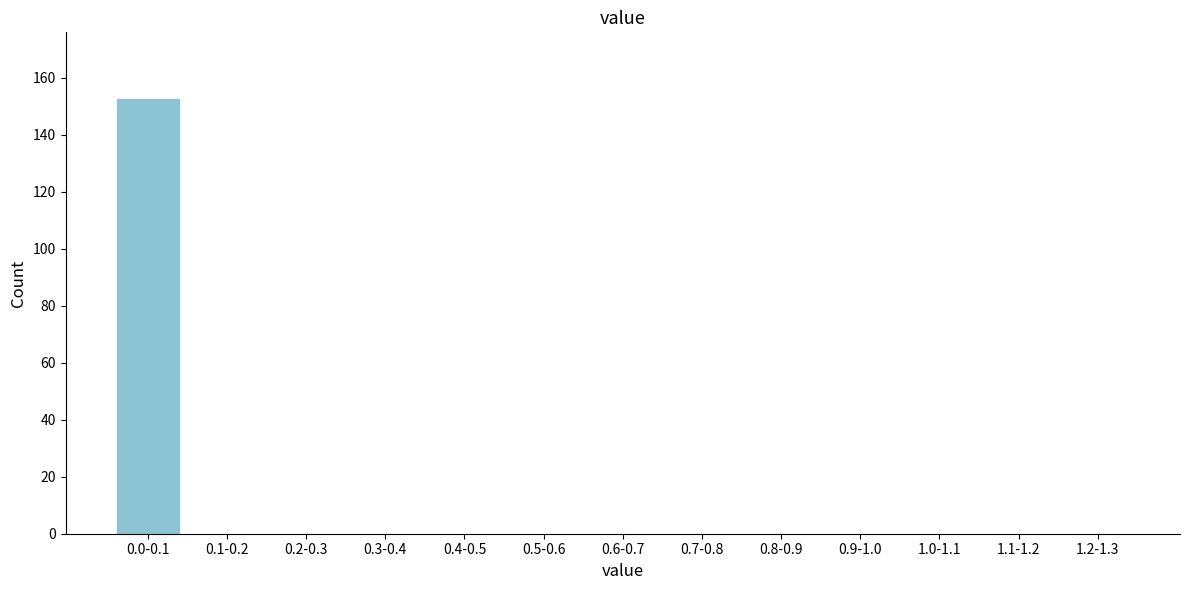

Reading left to right, list all the values displayed in this chart.

0.0-0.1=153	0.1-0.2=0	0.2-0.3=0	0.3-0.4=0	0.4-0.5=0	0.5-0.6=0	0.6-0.7=0	0.7-0.8=0	0.8-0.9=0	0.9-1.0=0	1.0-1.1=0	1.1-1.2=0	1.2-1.3=0